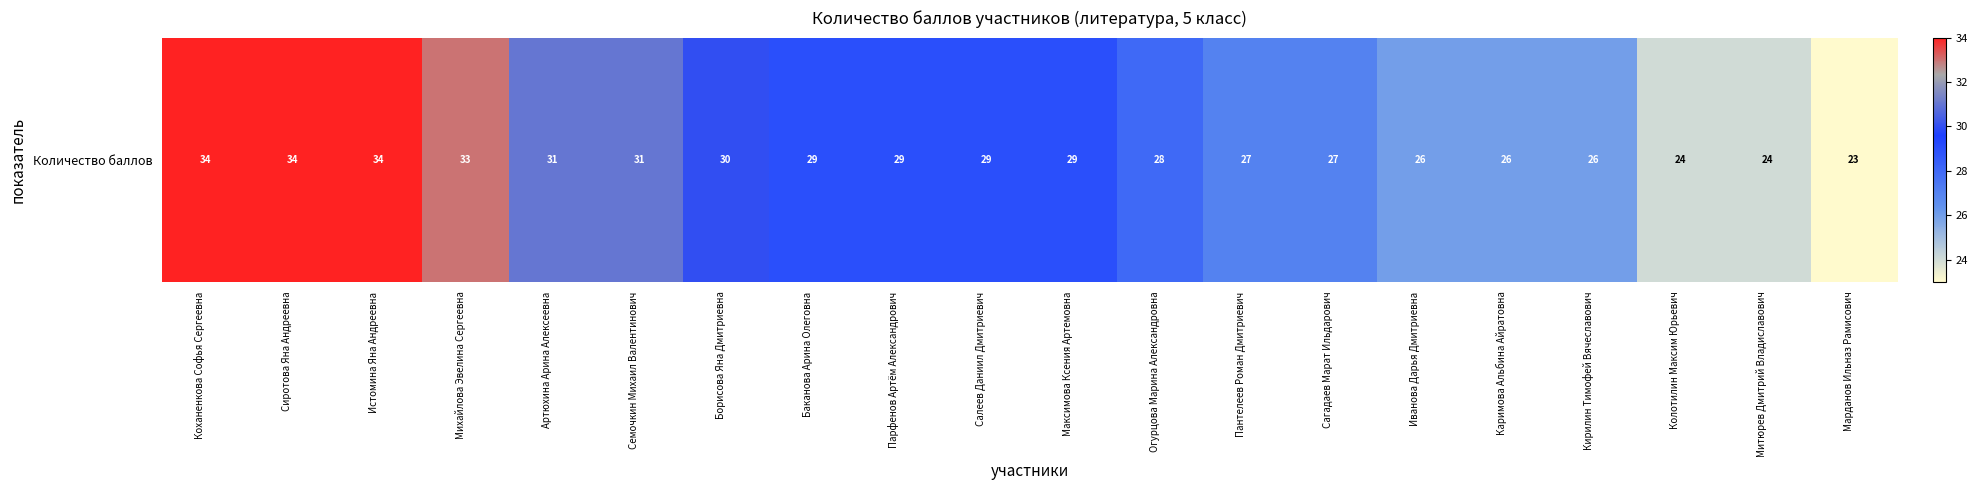

Reading right to left, list all the values displayed in this chart.

23	24	24	26	26	26	27	27	28	29	29	29	29	30	31	31	33	34	34	34